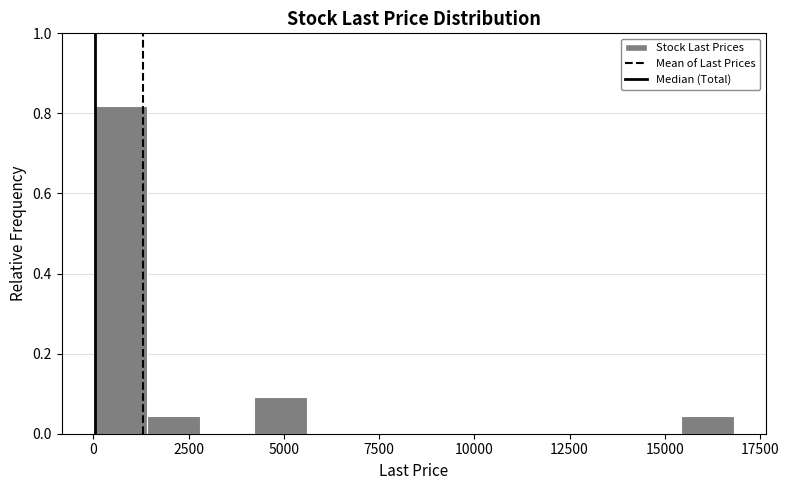

Around what value on the x-axis is the tallest bar? Give the approximate position of its centre, as read against the axis.

500